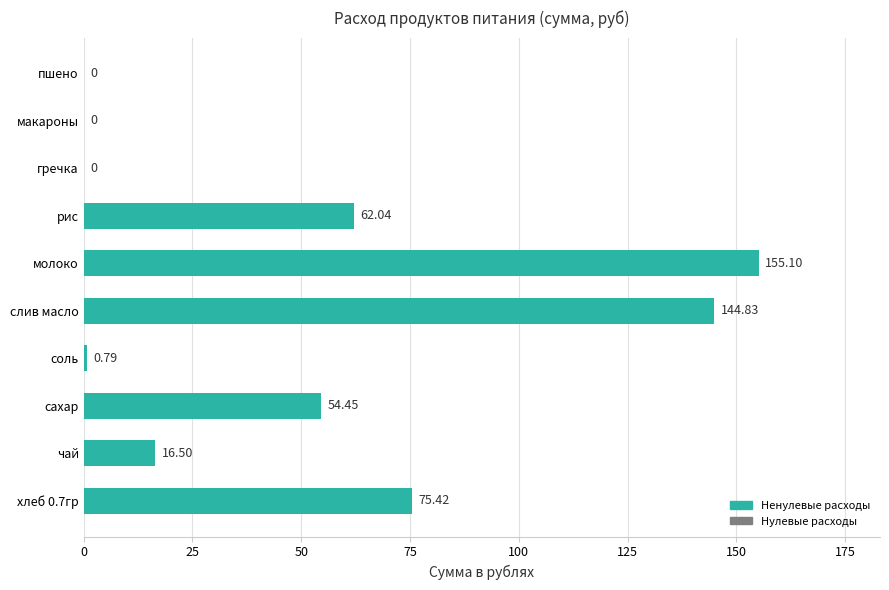

What is the sum of all values?

509.1